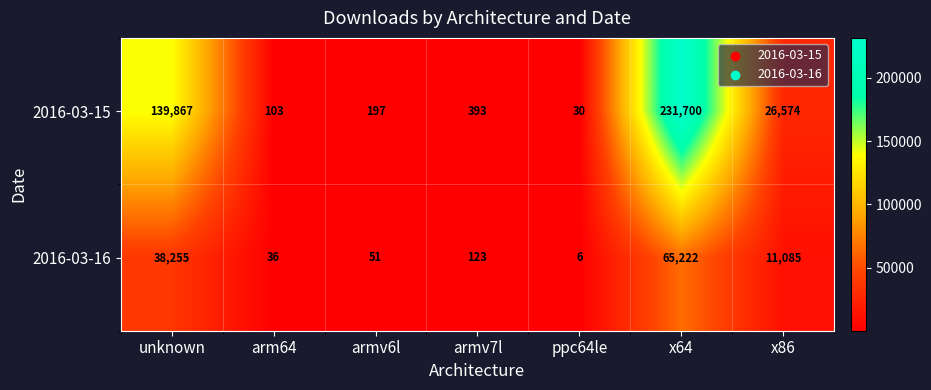

What is the sum of all 2016-03-16 values?

114778